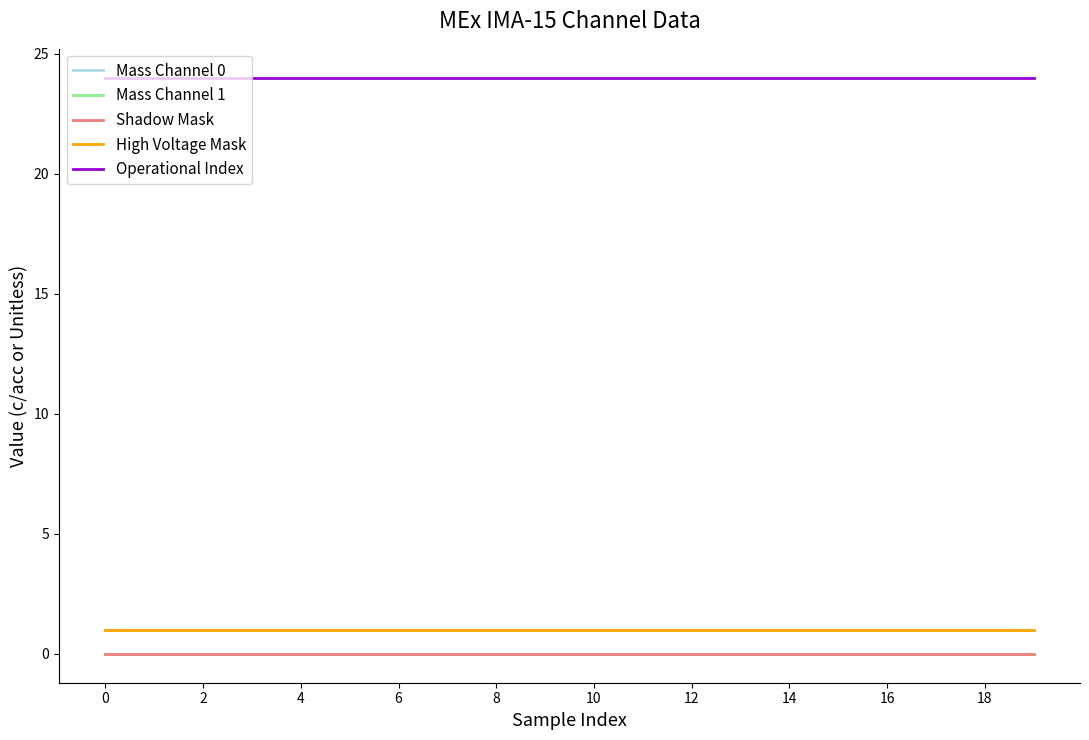

True or false: Shadow Mask has more than 0 points higher than both neighbors.

False